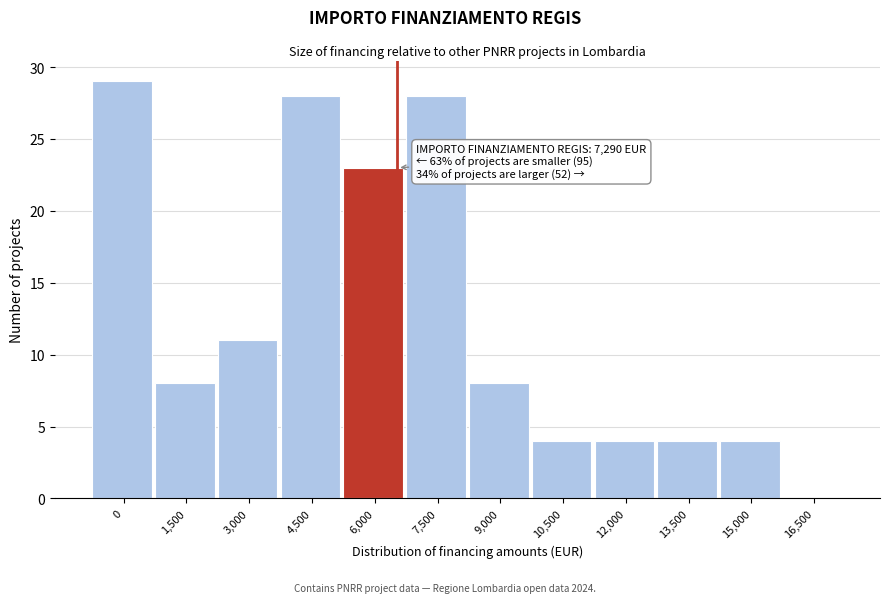

Reading left to right, list all the values displayed in this chart.

0=29	1,500=8	3,000=11	4,500=28	6,000=23	7,500=28	9,000=8	10,500=4	12,000=4	13,500=4	15,000=4	16,500=0